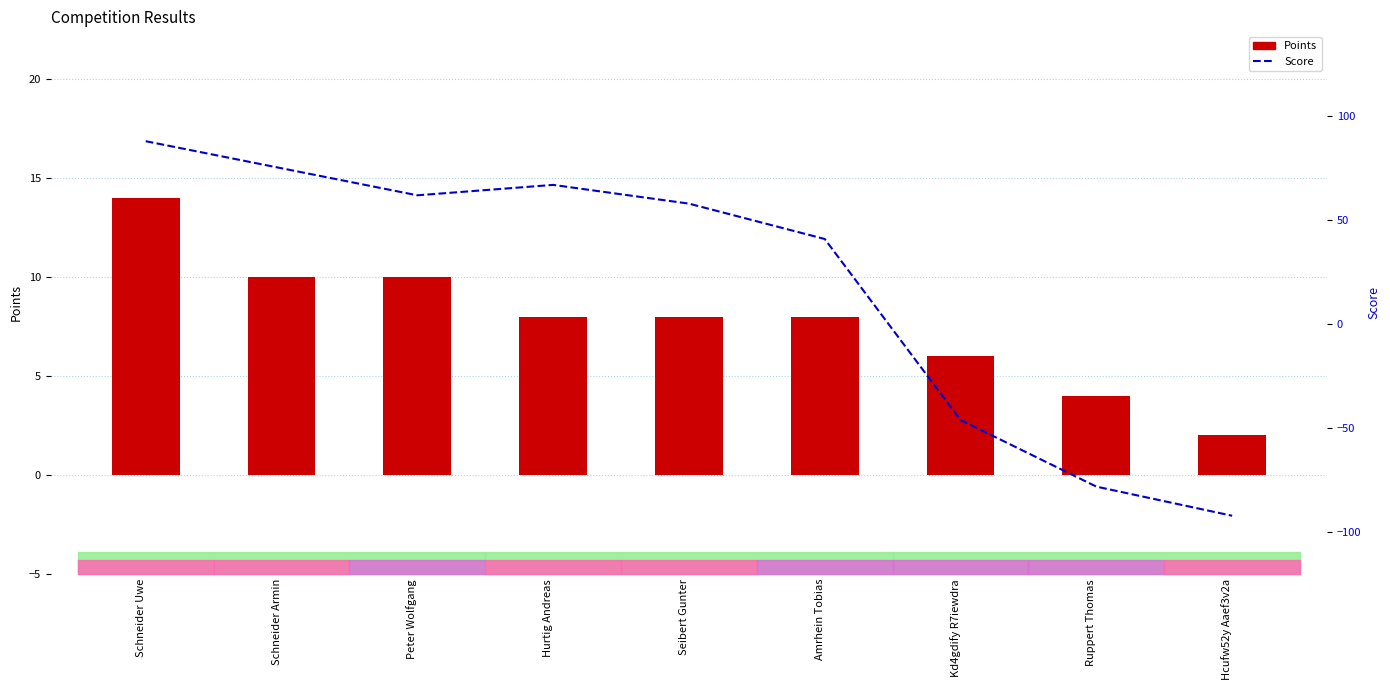

What is the total value across all series at Schneider Armin?

85